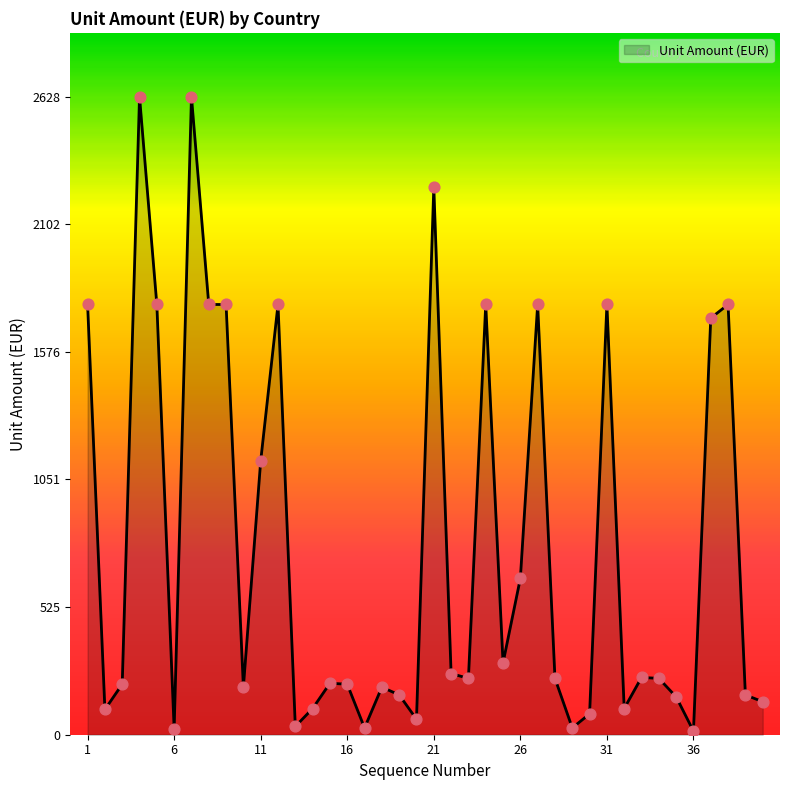

What is the greatest value displayed?

2628